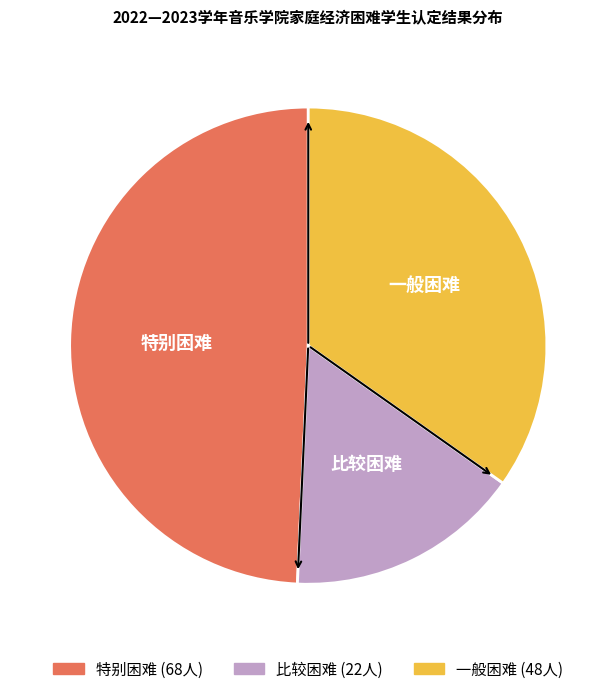

Is the sum of 特别困难 and 一般困难 greater than half?

Yes